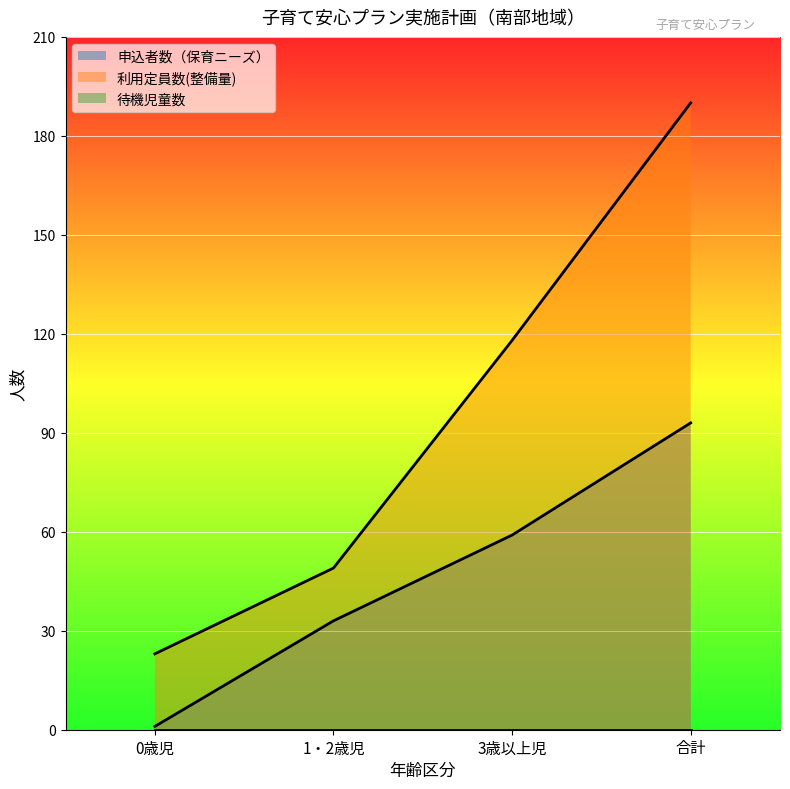

Where does the 申込者数（保育ニーズ） series first go above 59?

合計